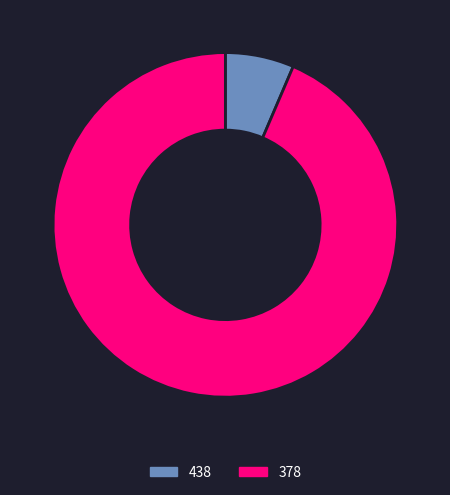

Which slice represents more than half of the pie?

378